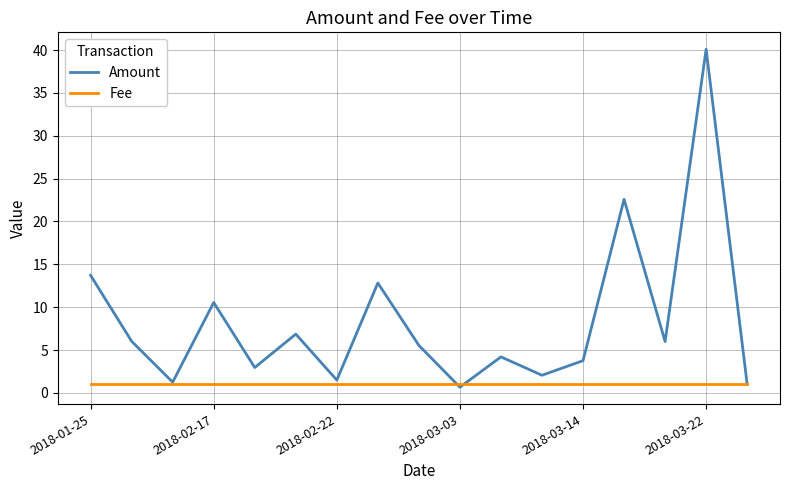

Does the chart display data point markers on the line(s)?

No